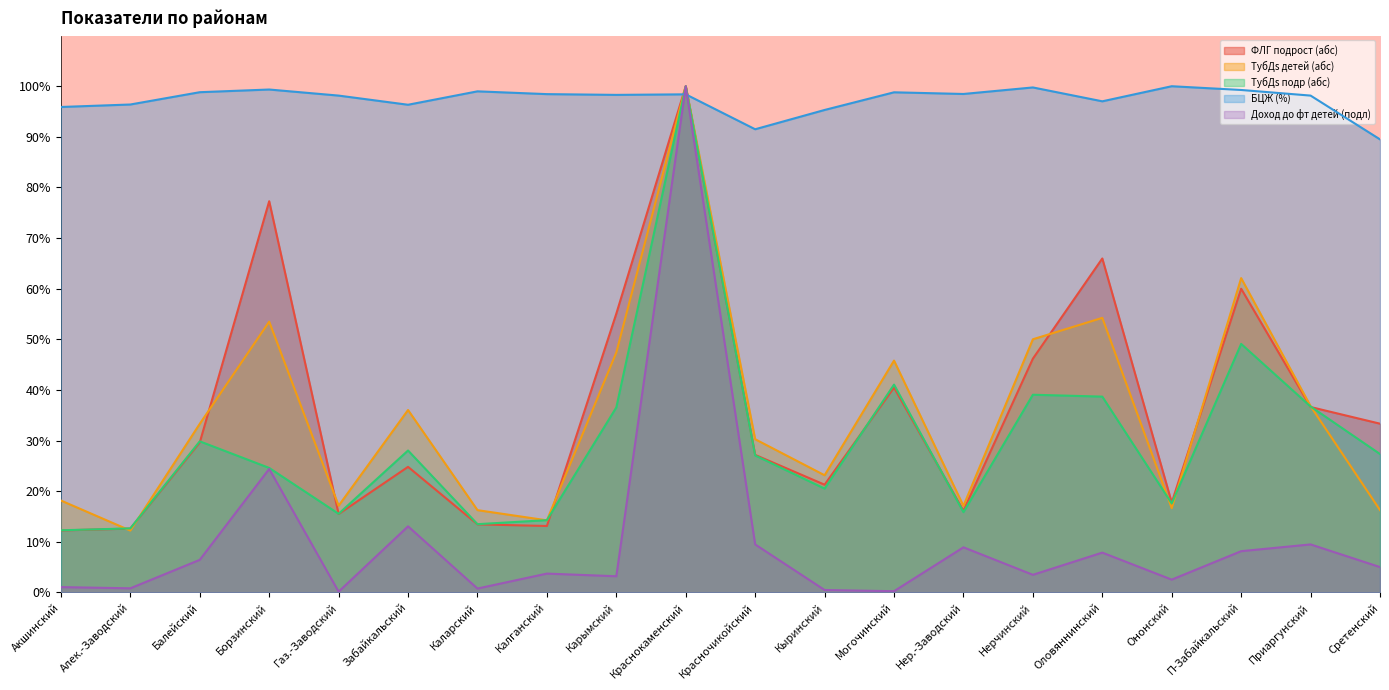

After their last crossing, which series has the higher values: ТубДs подр (абс) or БЦЖ (%)?

БЦЖ (%)